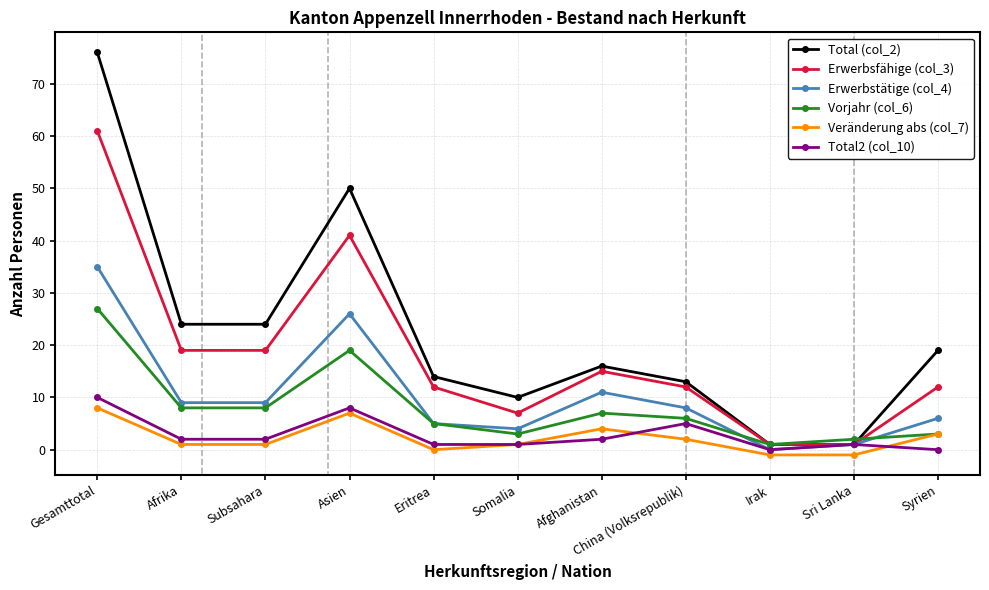

The Vorjahr (col_6) series shows 27 at Gesamttotal. True or false?

True